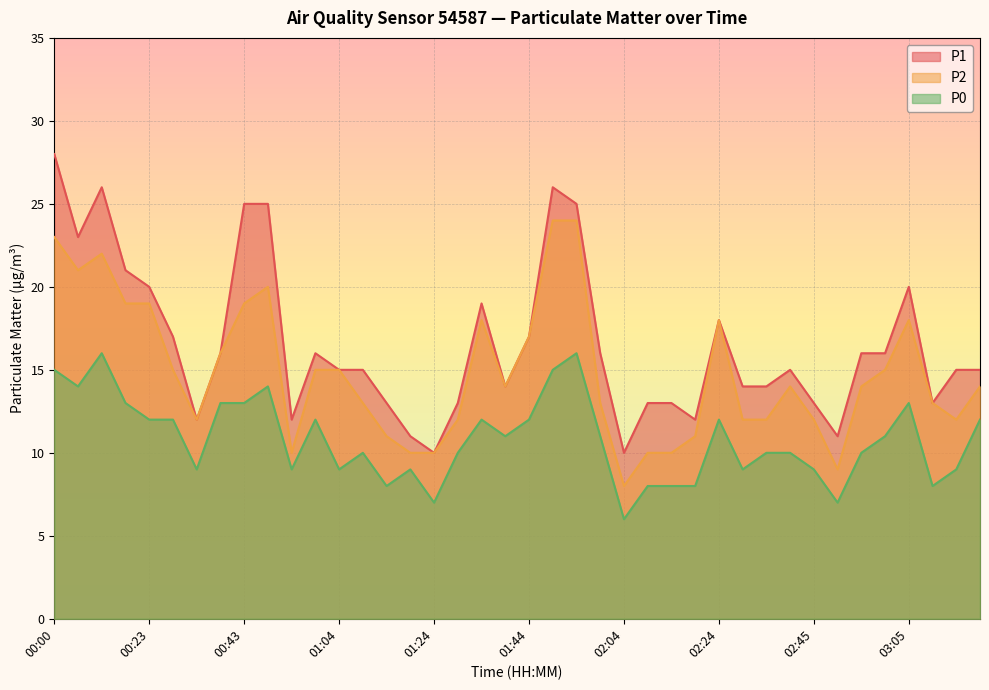

What is the sum of all P2 values?

594